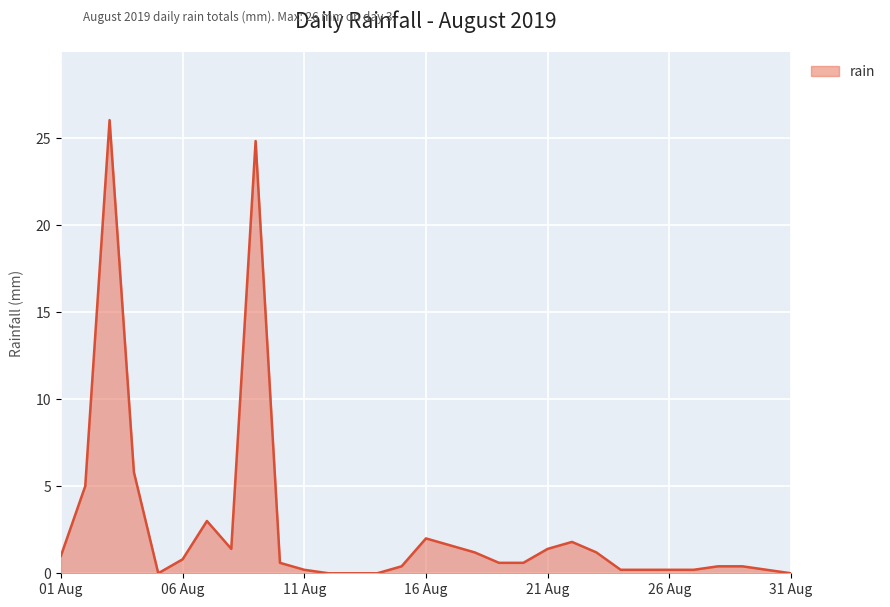

What is the maximum value shown in the chart?

26.0